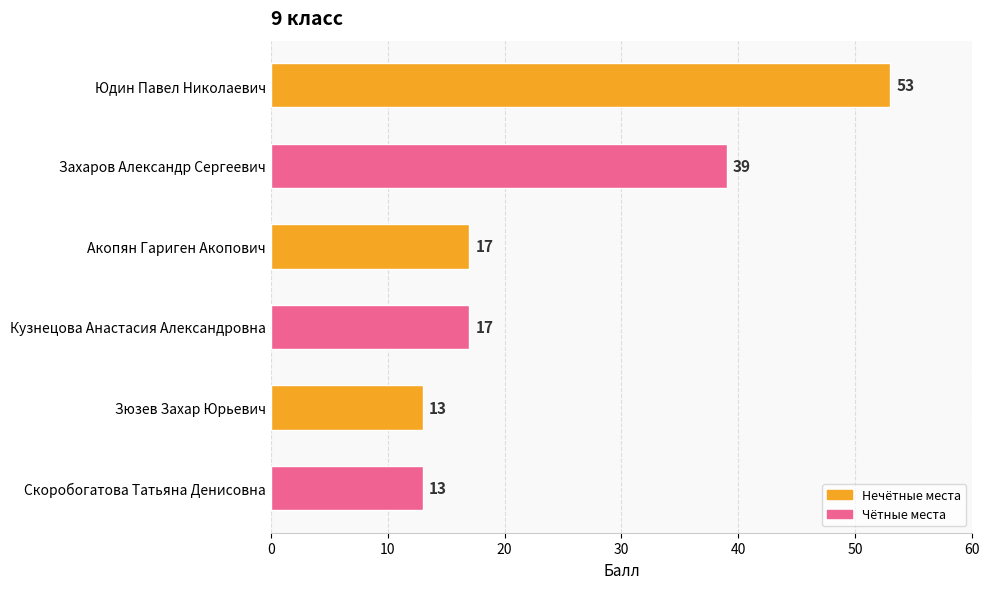

Reading top to bottom, transcribe all the data shown in this chart.

53	39	17	17	13	13